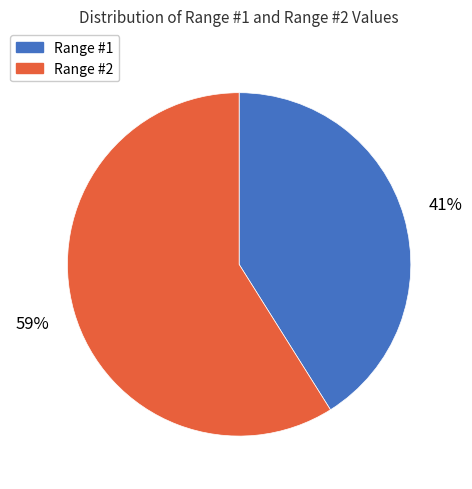

To the nearest percent, what is the difference between the largest and smallest slice percentages?

18%